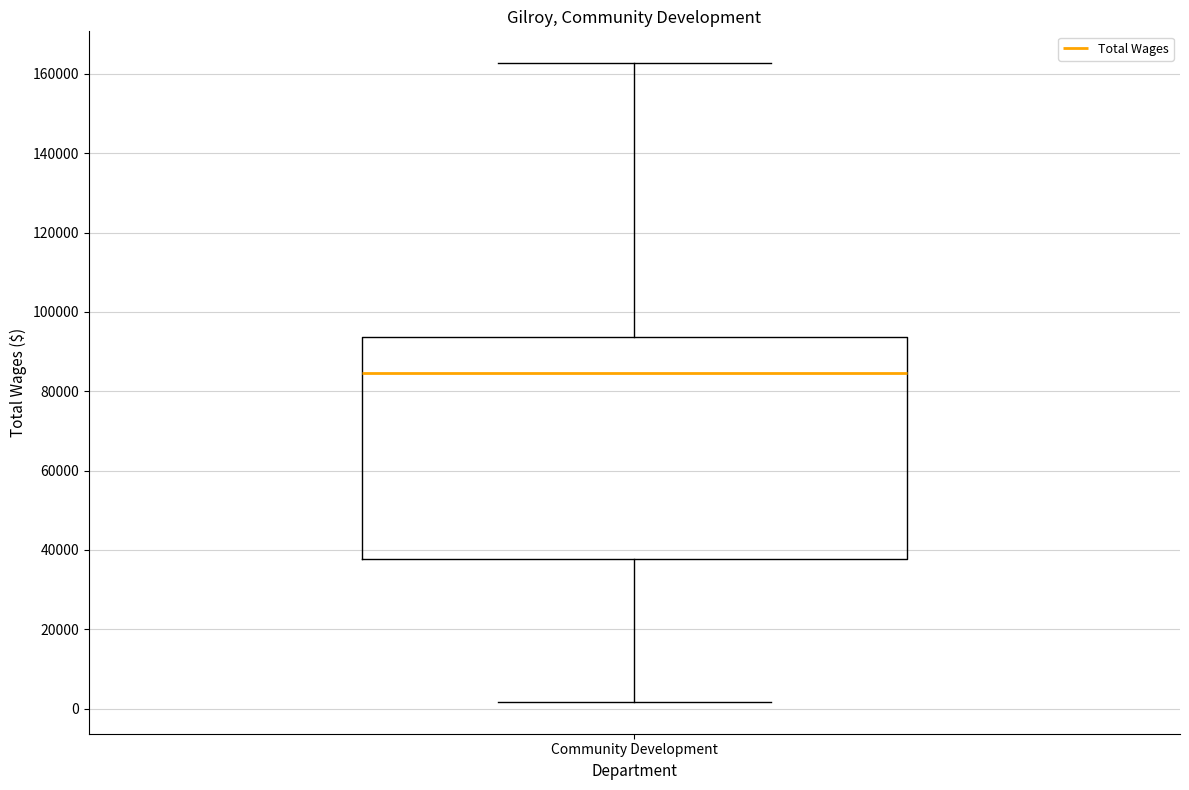

Read this box plot against the y-axis: the position of the median line, the range covered by the box, and the ends of both whiskers. The values are not printed on the chart, so give them approximately, as read against the axis.

median 84000, box 38000 to 94000, whiskers 2000 to 162000